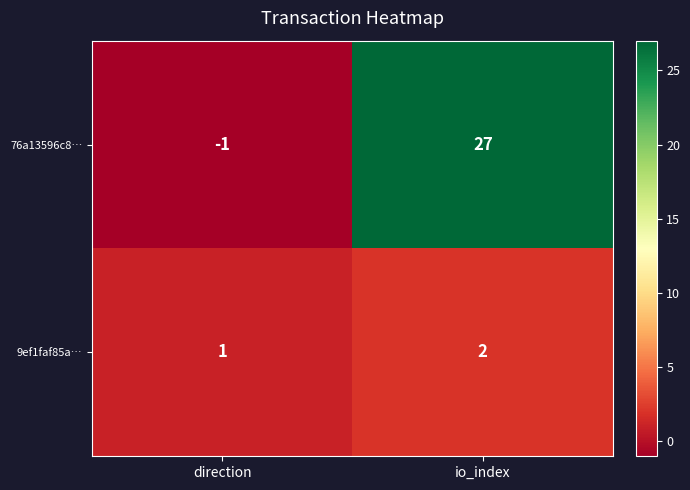

What is the total value across all series at io_index?

29